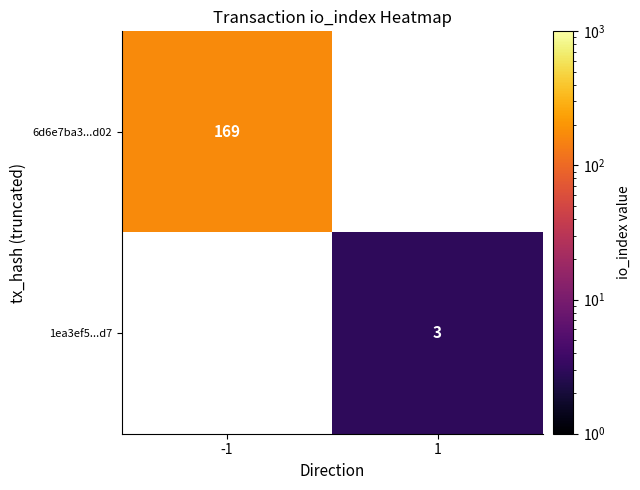

Is it true that 6d6e7ba3...d02 equals 68.8 at -1?

False